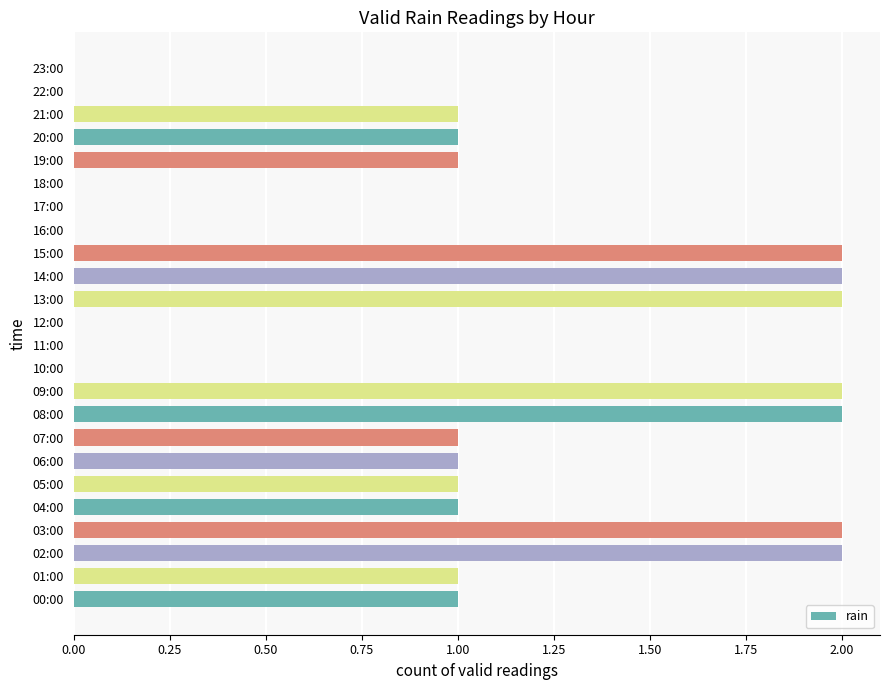

What is the ratio of the value at 06:00 to the value at 19:00?

1.0